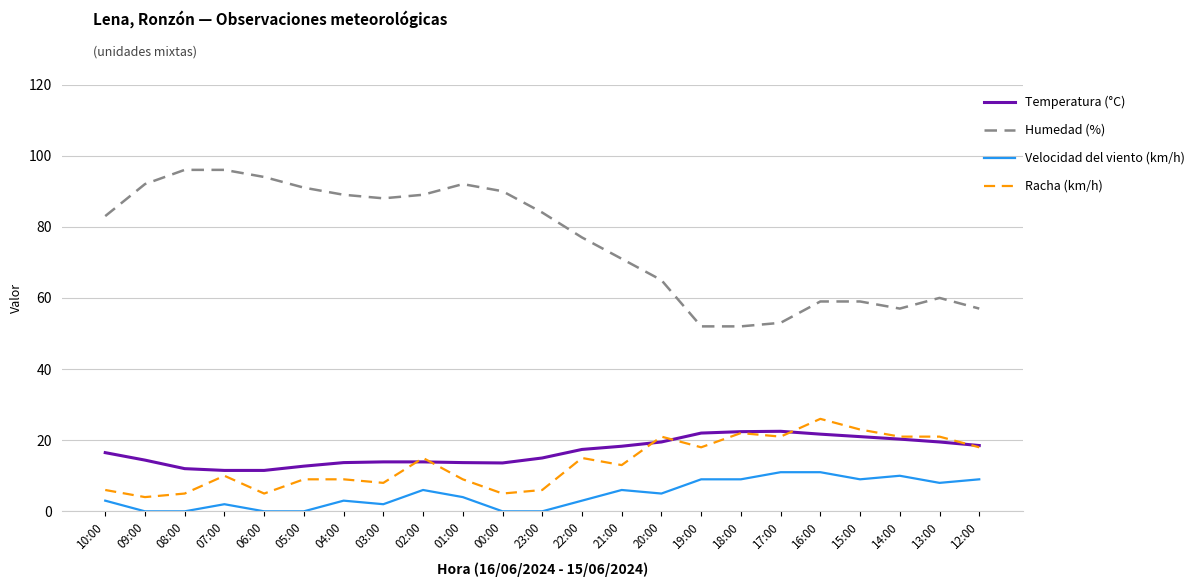

True or false: Temperatura (°C) has a value of 19.4 at 02:00.

False